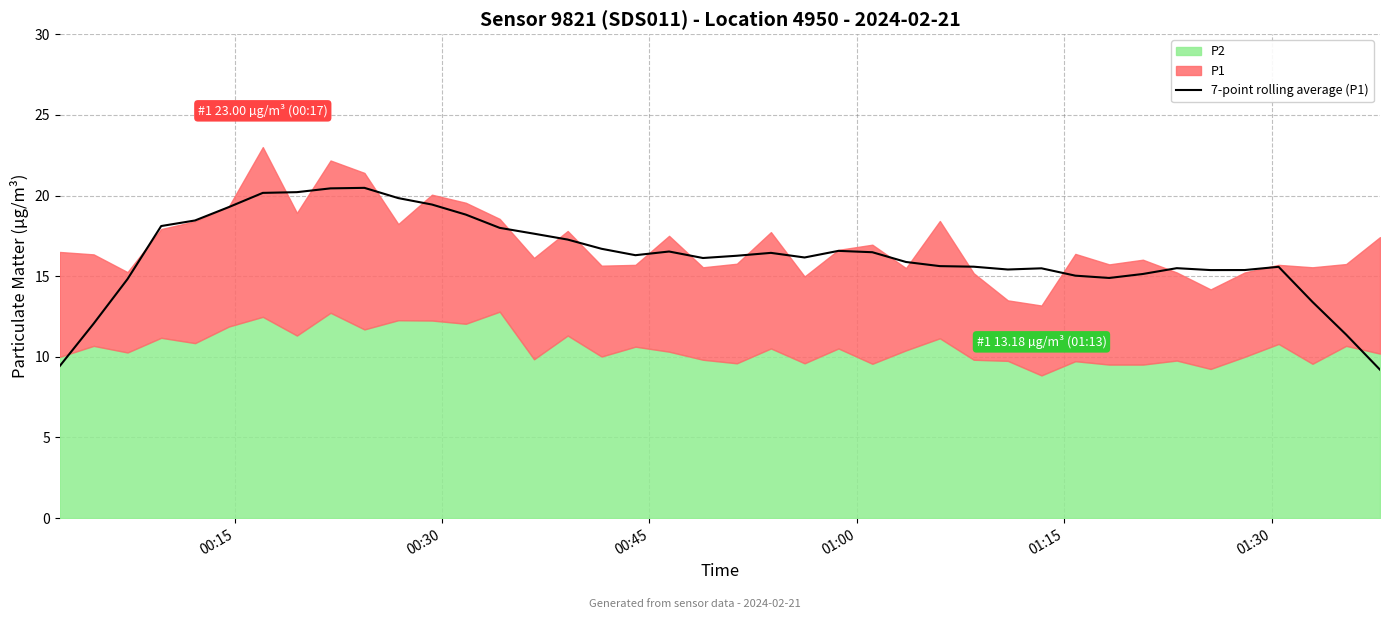

What is the maximum value for 7-point rolling average (P1)?

20.5